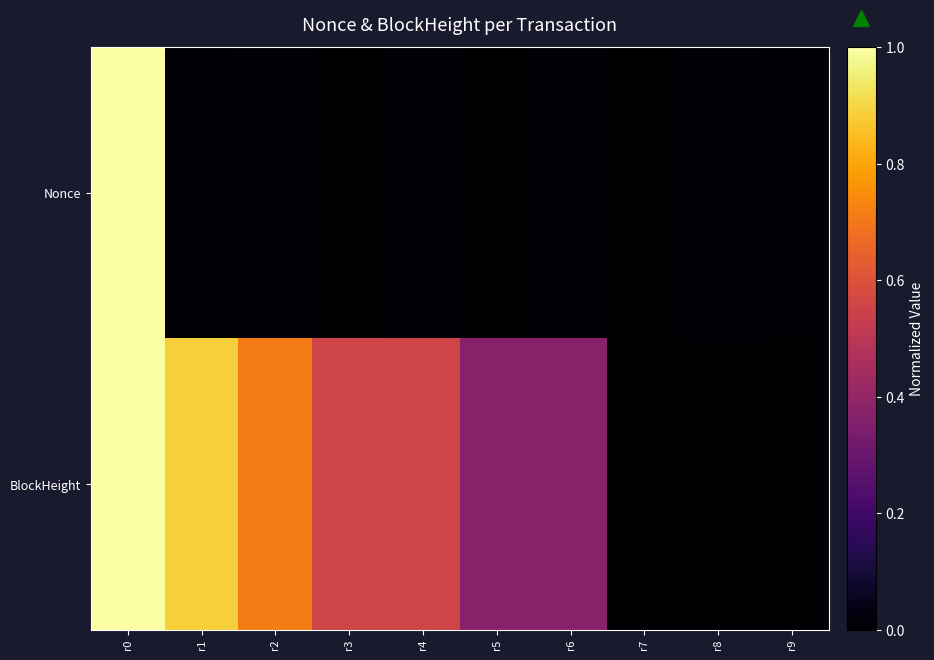

At how many categories does at least one series exceed 0?

10